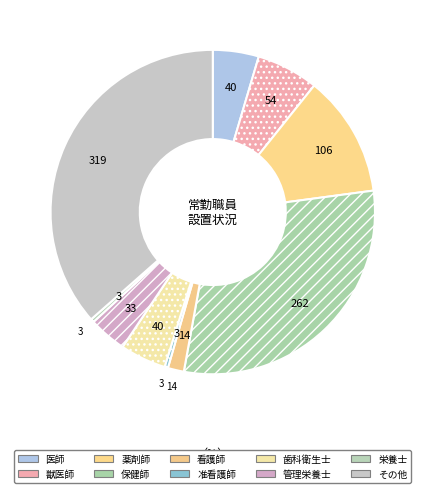

What is the change in value from 准看護師 to 管理栄養士?

+30